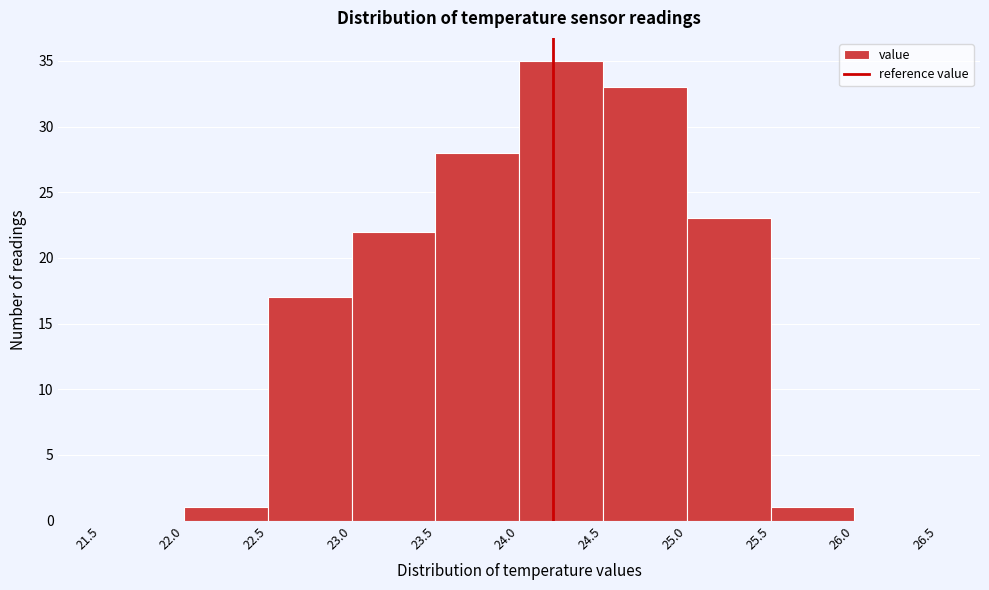

Which range on the x-axis has the tallest bar?

24.0 to 24.5